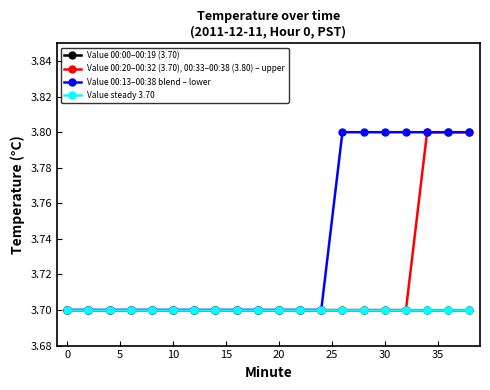

What is the value of the Value steady 3.70 point at the 19th from the left?

3.7